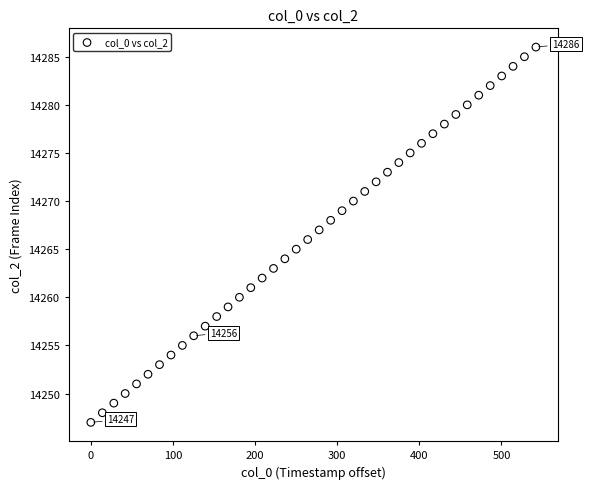

What is the range of Y values (max minus min)?

39